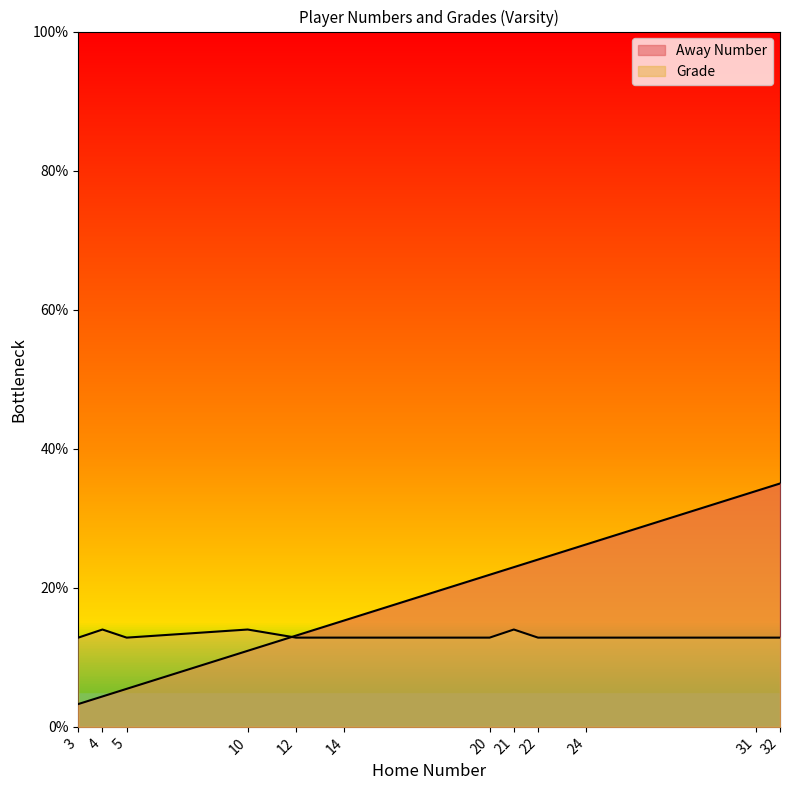

What are all the series names shown in the legend?

Away Number, Grade